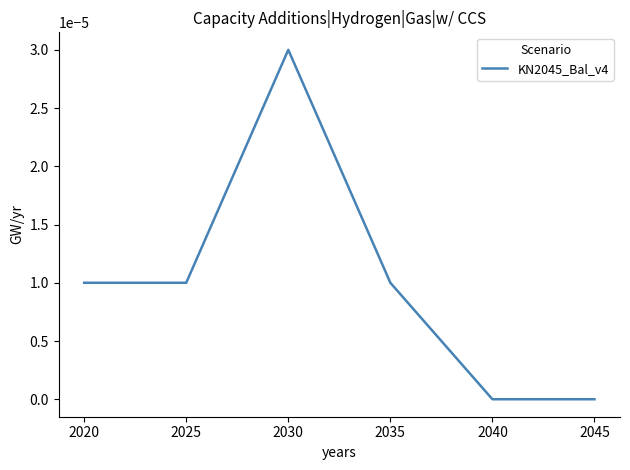

The chart shows a value of 0.0 at 2040. True or false?

True